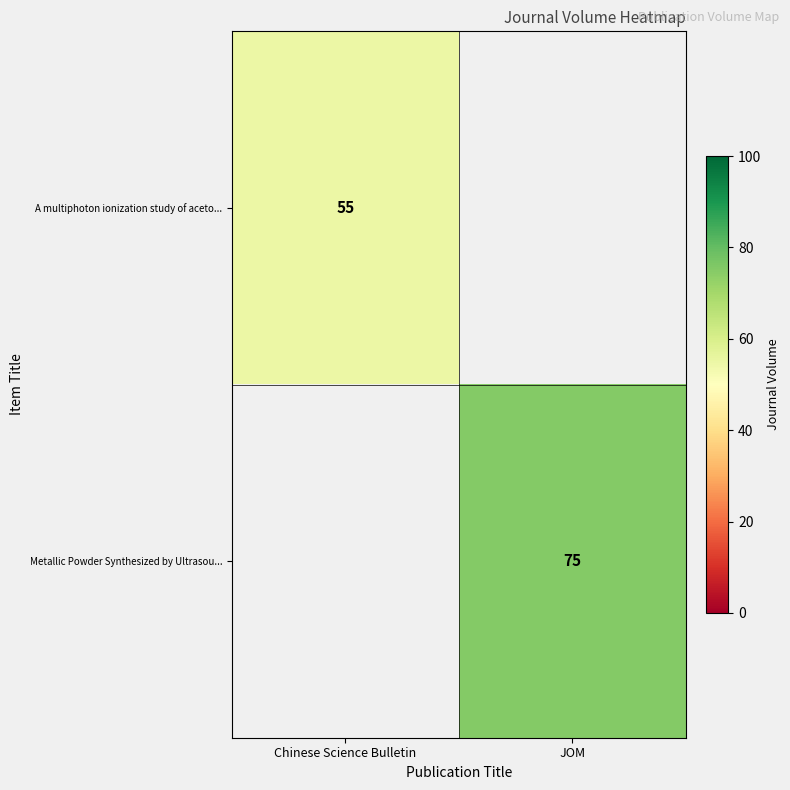

At how many categories does at least one series exceed 65?

1